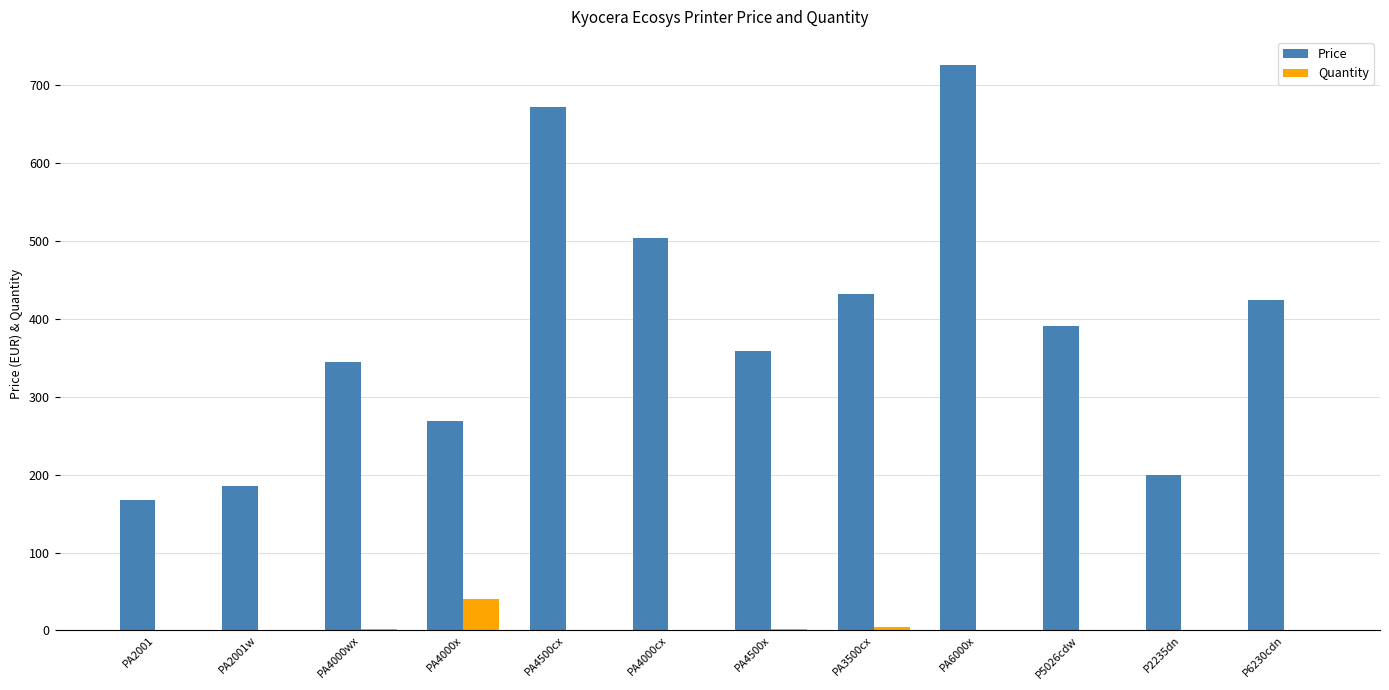

Count the number of data series in this chart.

2